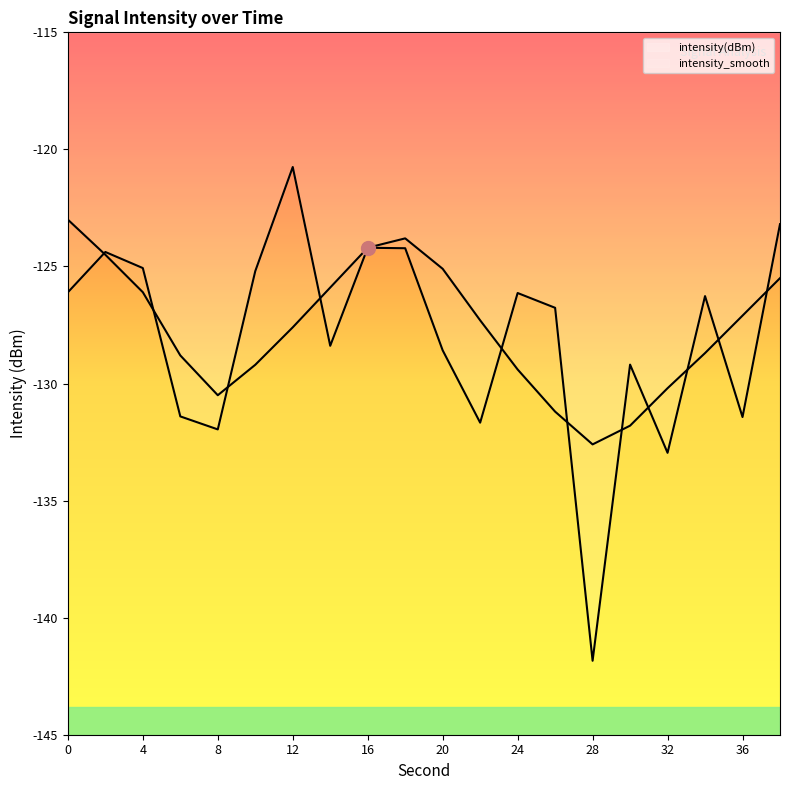

At which category is the sum across all series the highest?

18